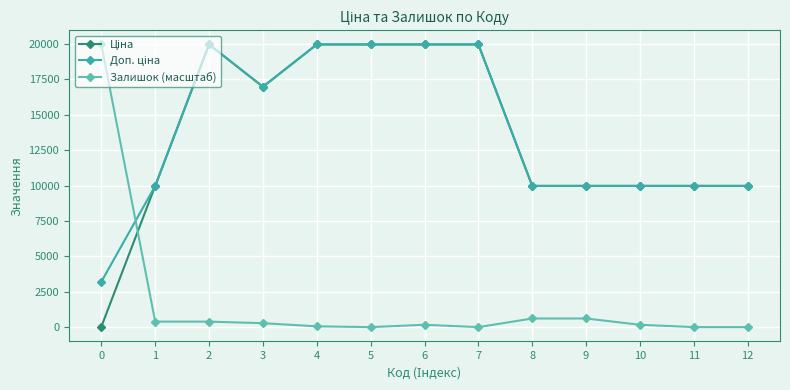

What is the difference between the highest and lowest values at 9?

9365.0